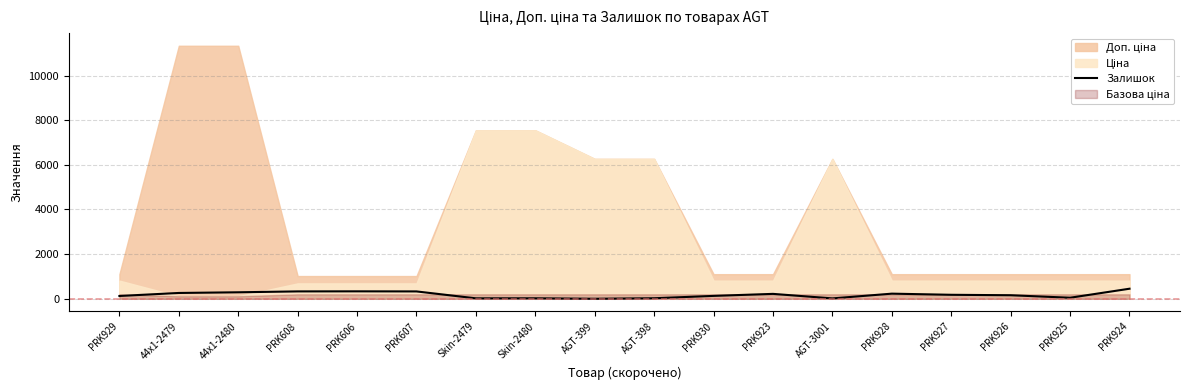

What is the difference between the maximum and minimum values?

450